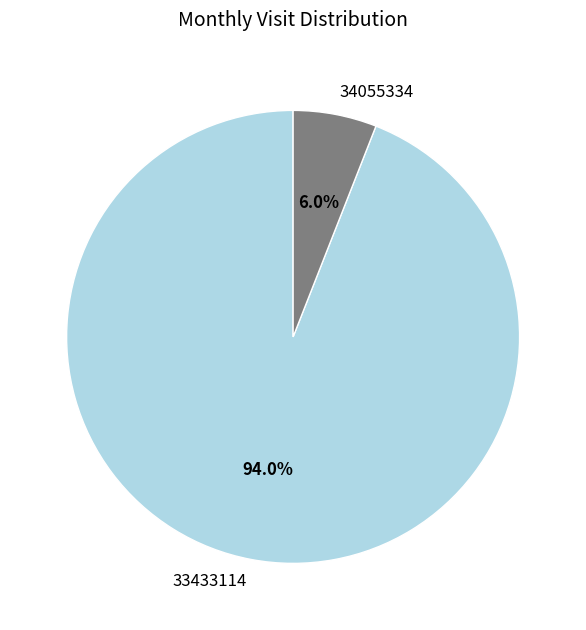

Between 34055334 and 33433114, which is larger?

33433114